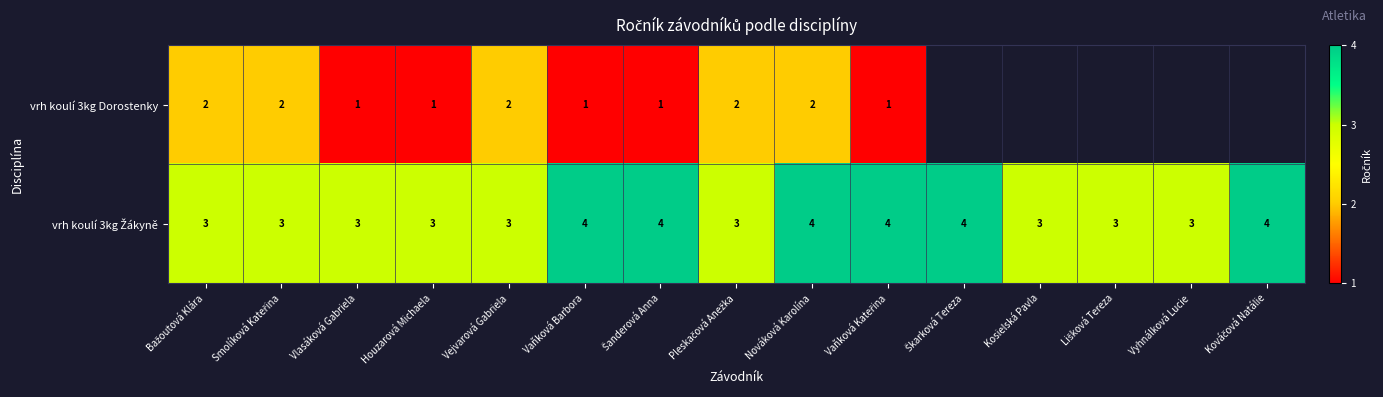

What is the total value across all series at Vaňková Barbora?

5